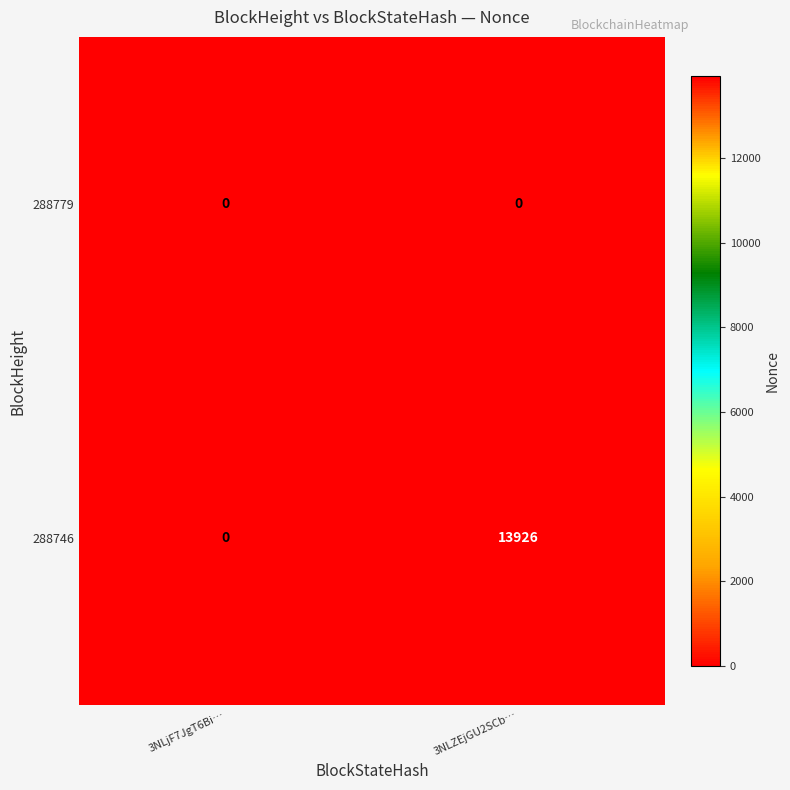

At 3NLZEjGU2SCb…, list the series in order from largest to smallest.

288746, 288779